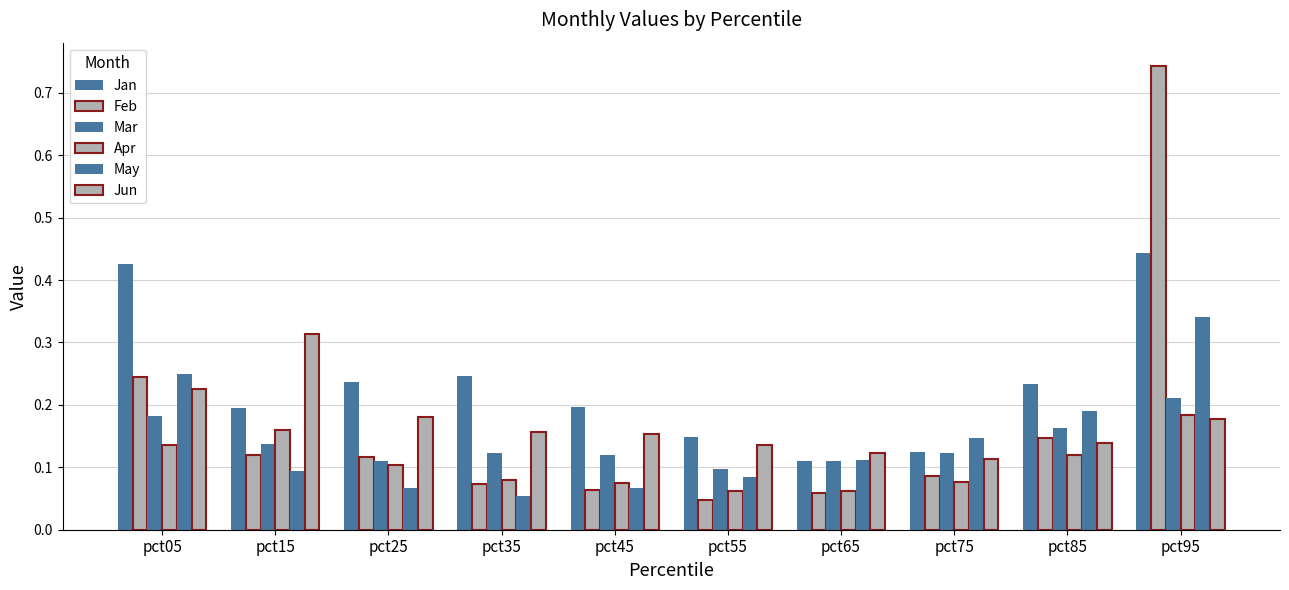

How many bars are there in each group?

6